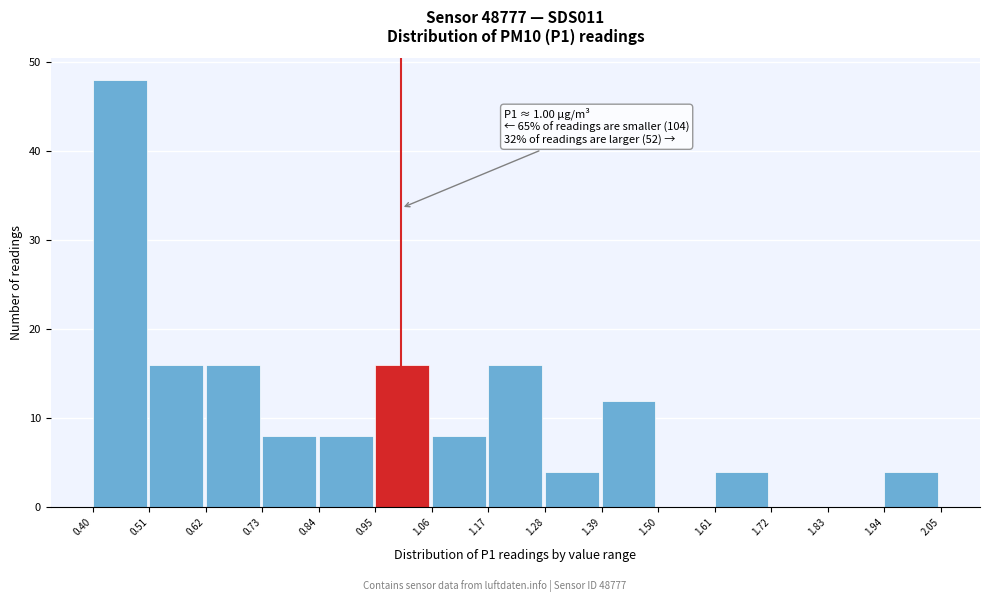

Over which range of the x-axis is the bar tallest?

0.40 to 0.51